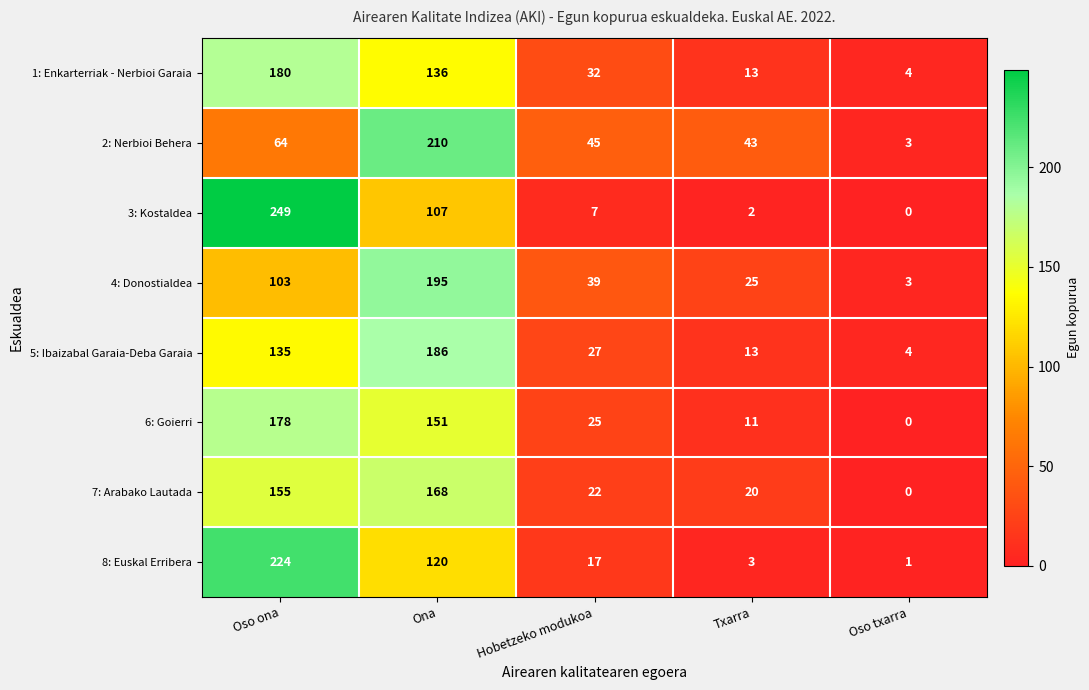

How many categories are shown in the chart?

5